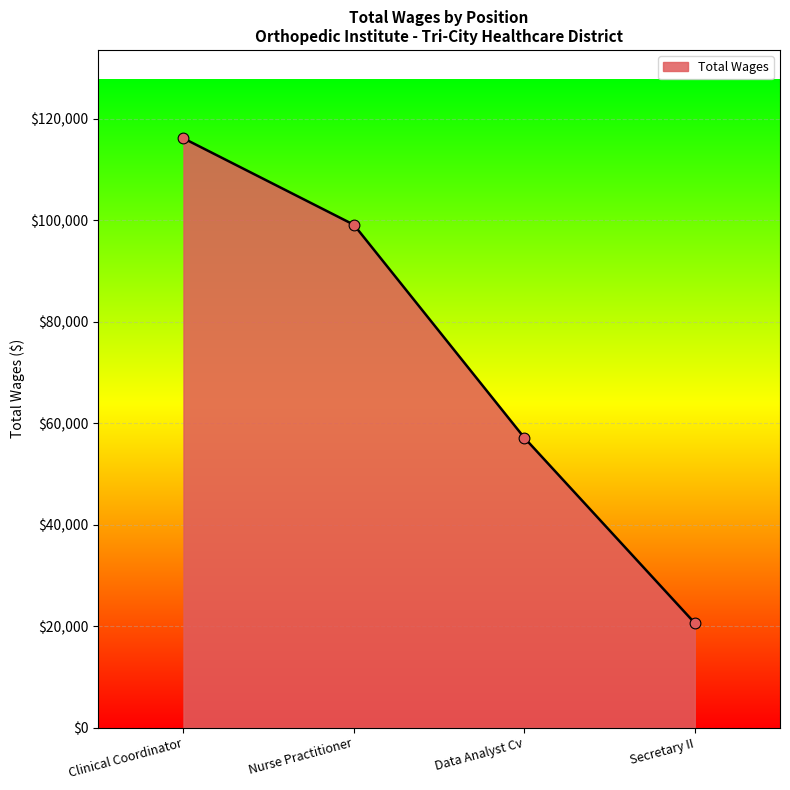

What is the change in value from Nurse Practitioner to Secretary II?

-78516